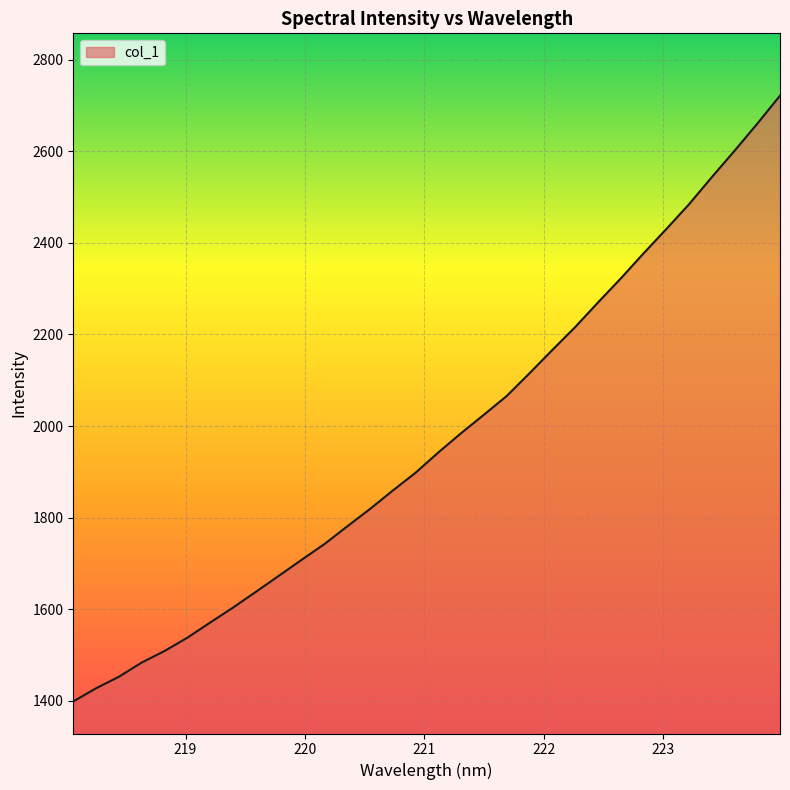

How many lines are shown in the chart?

1